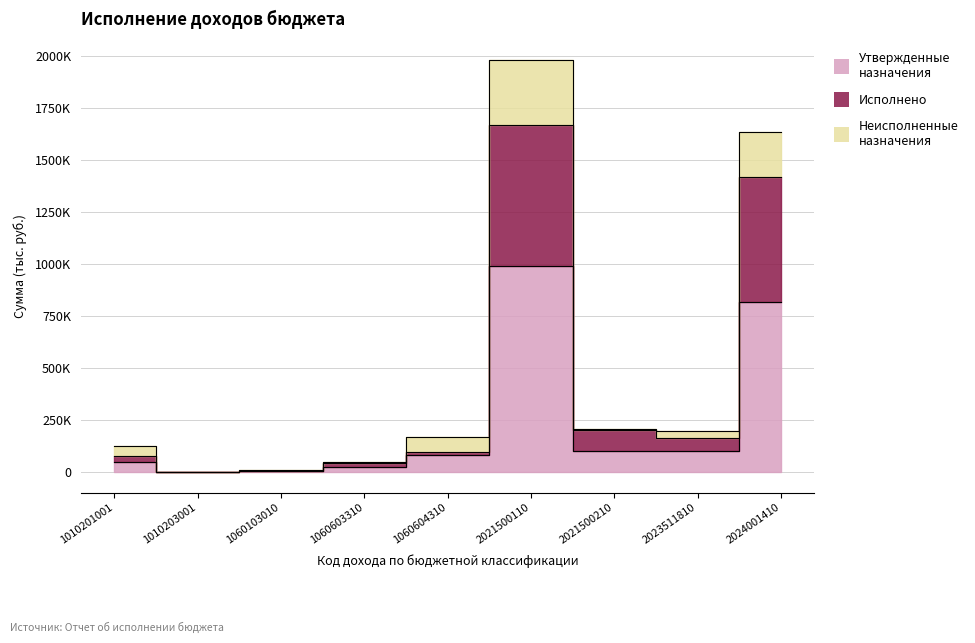

True or false: Исполнено has a value of 200000.0 at 2021500210.

True